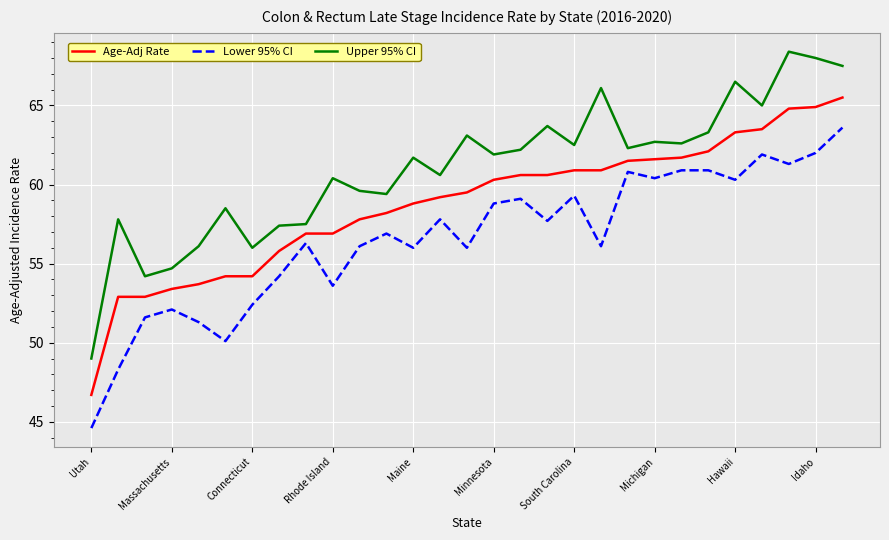

What is the minimum value for Age-Adj Rate?

46.7